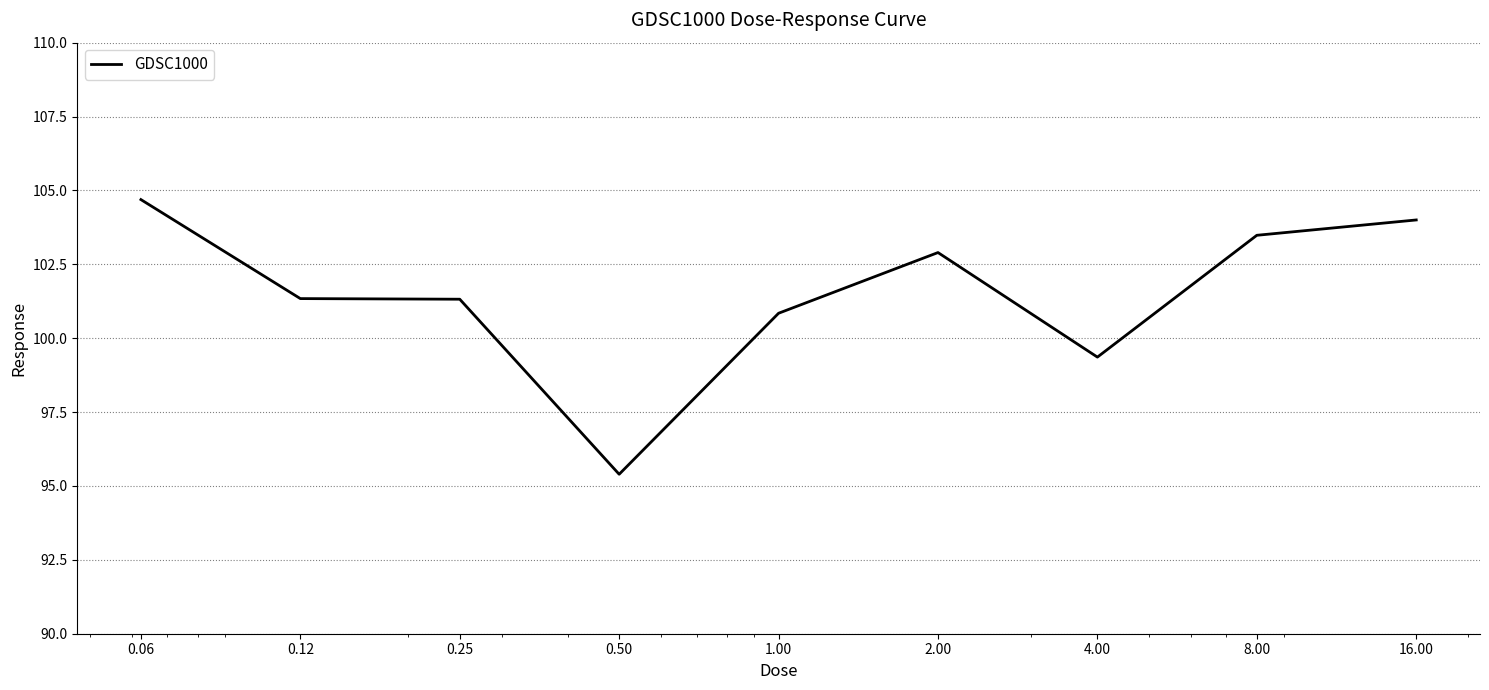

What is the smallest value displayed?

95.4